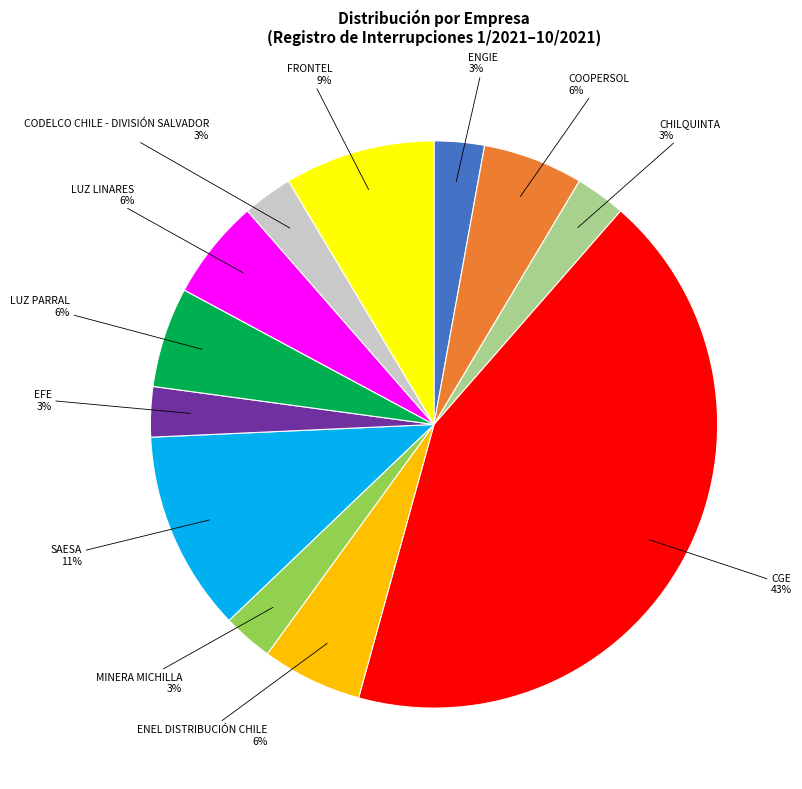

Count the number of slices in the pie.

12